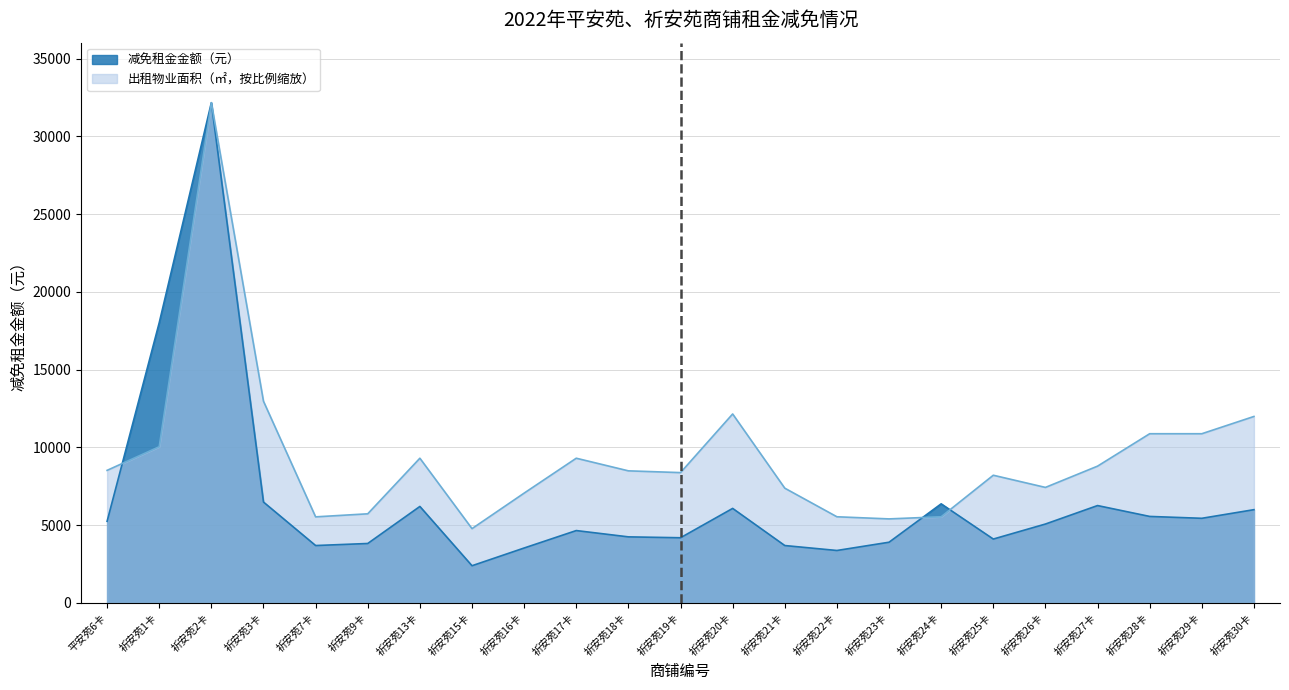

How many categories are shown in the chart?

23